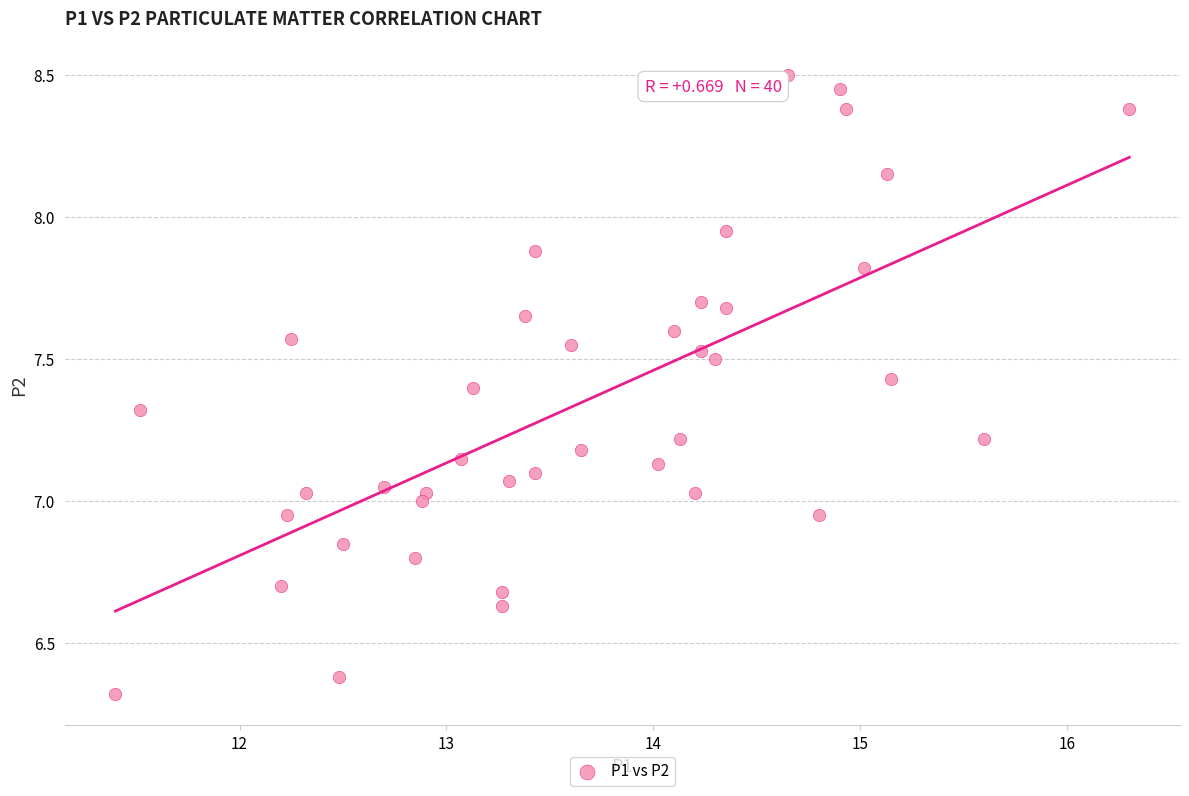

What is the range of X values (max minus min)?

4.9